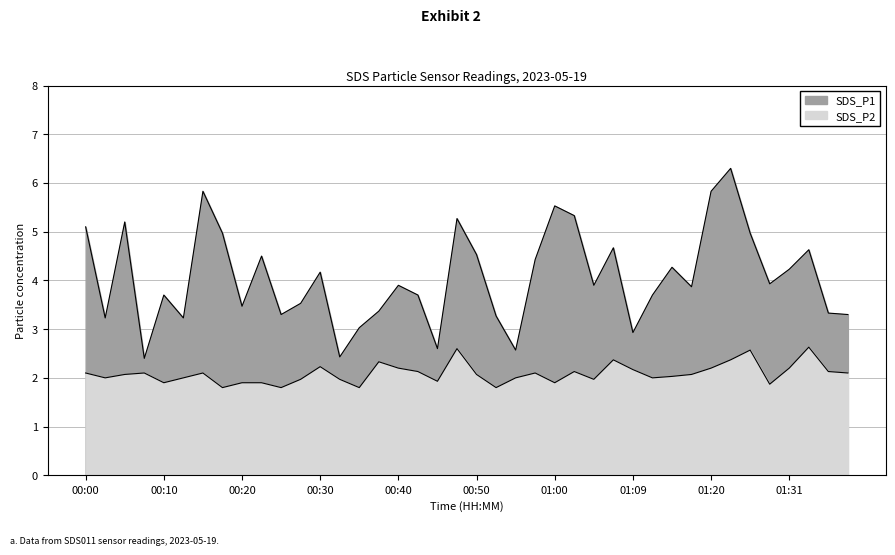

Between 00:25 and 01:26, which is larger?

01:26